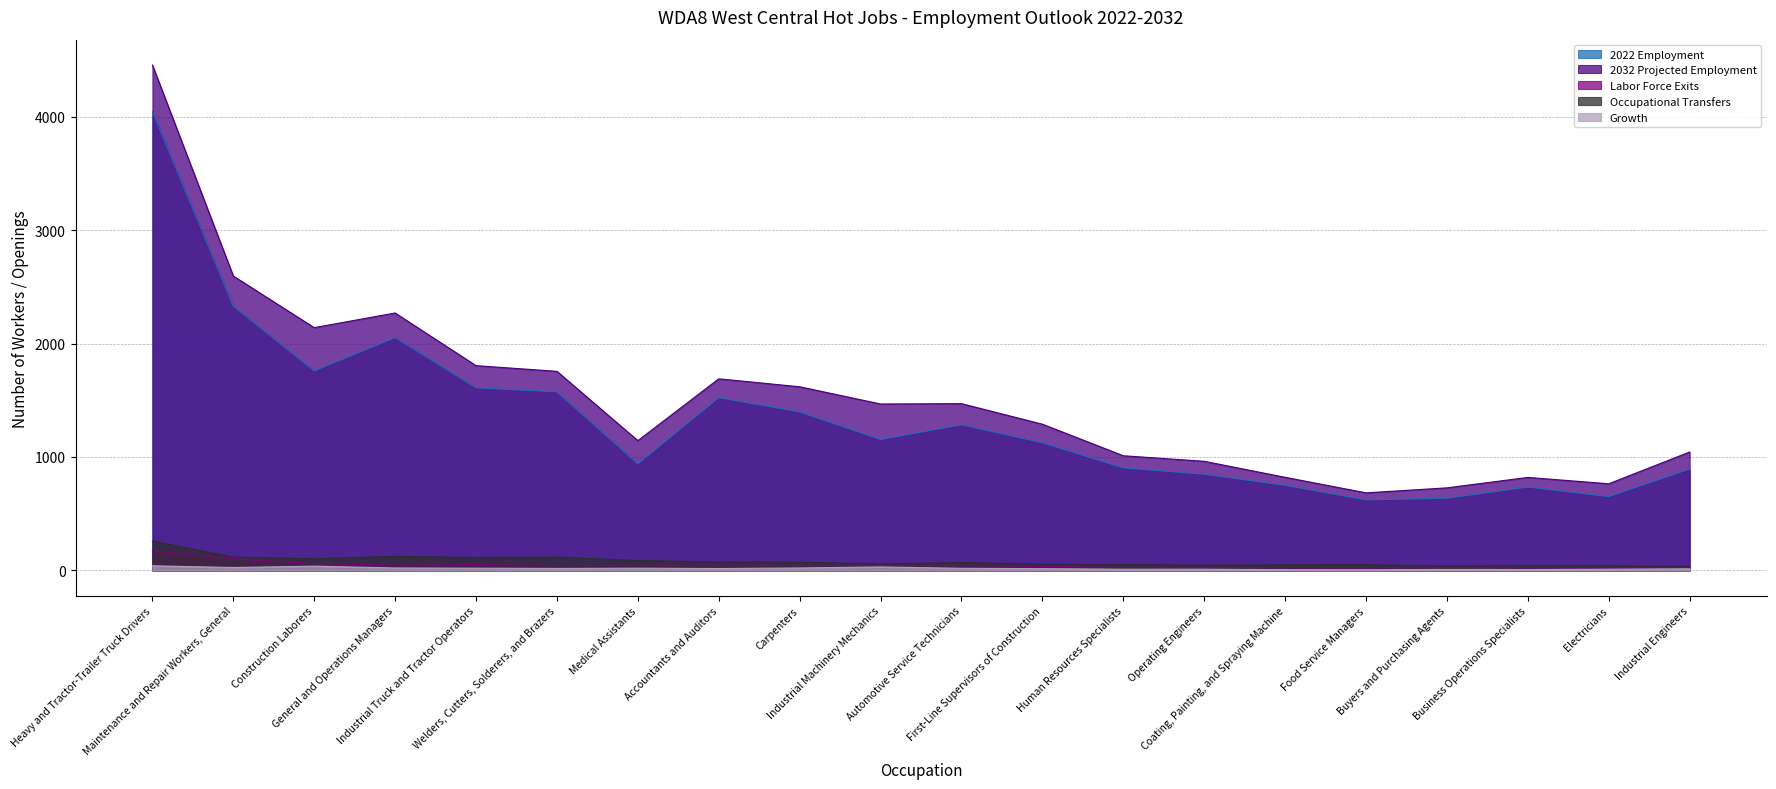

True or false: Labor Force Exits and Occupational Transfers cross at least once.

False